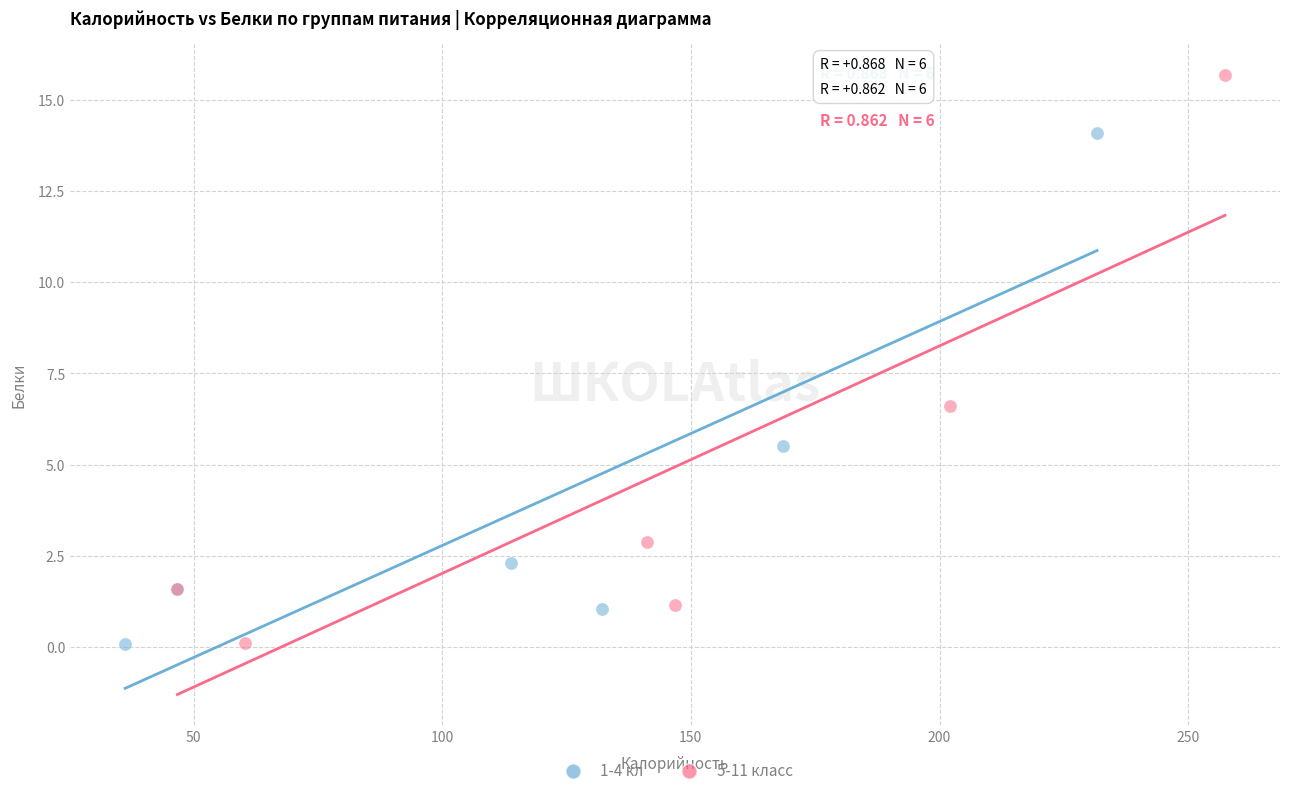

Which series has the widest spread of Y values?

5-11 класс